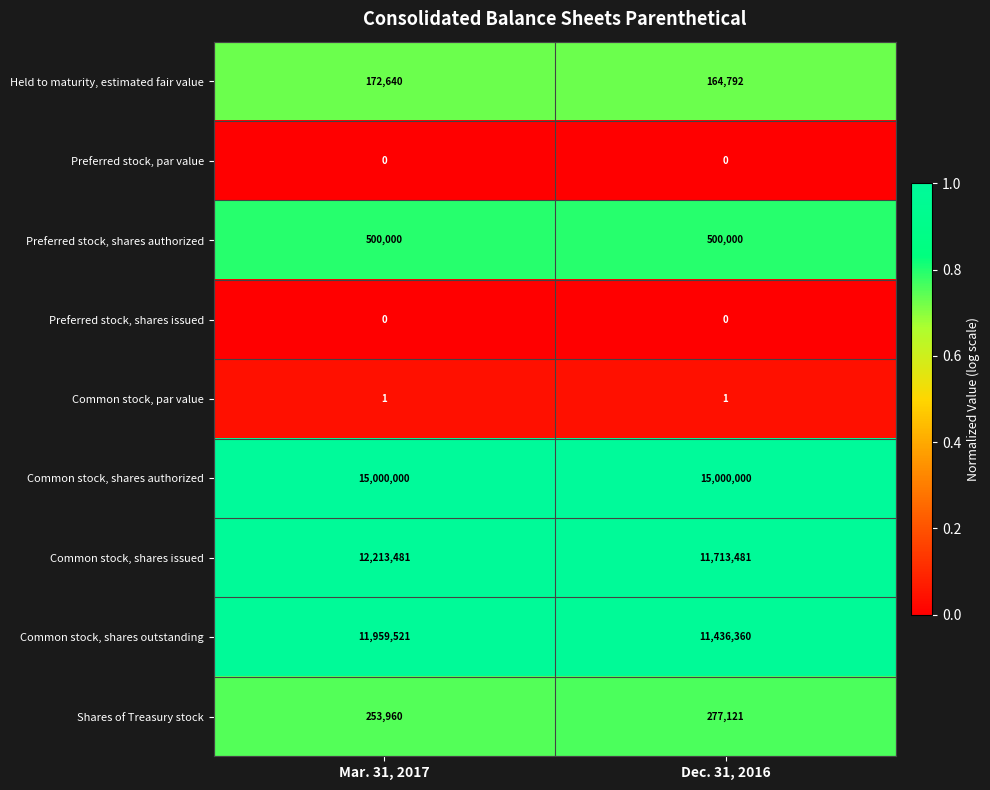

What is the greatest value displayed?

15000000